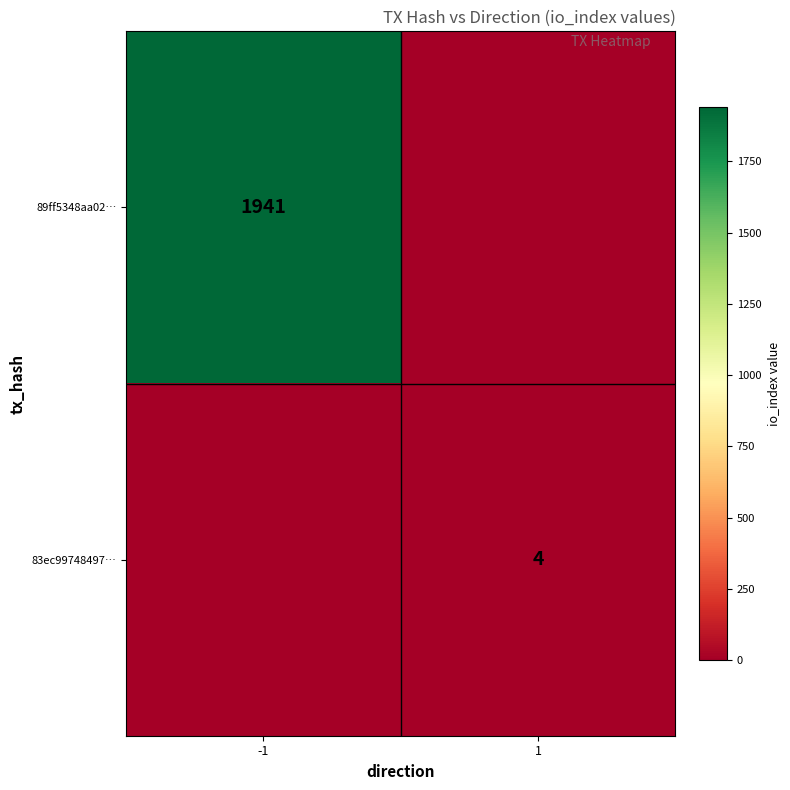

Is the value of 89ff5348aa02… at -1 greater than the value of 83ec99748497… at 1?

Yes